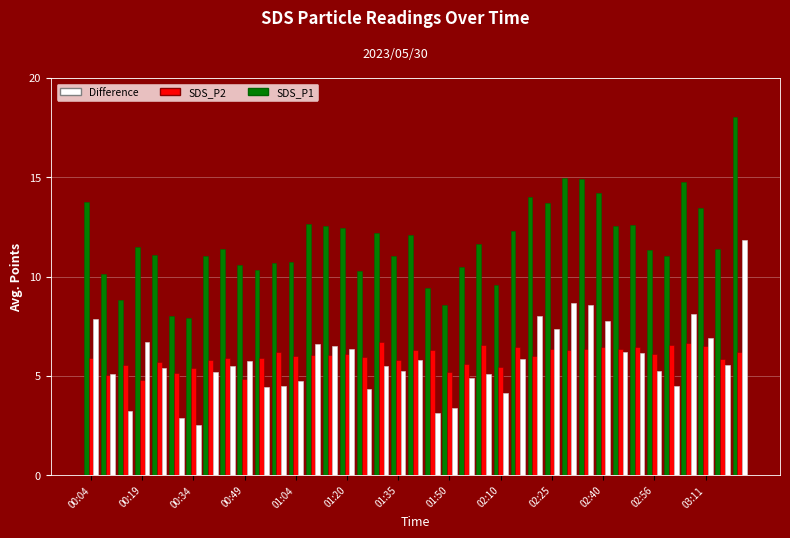

How many data points does each series have?

39